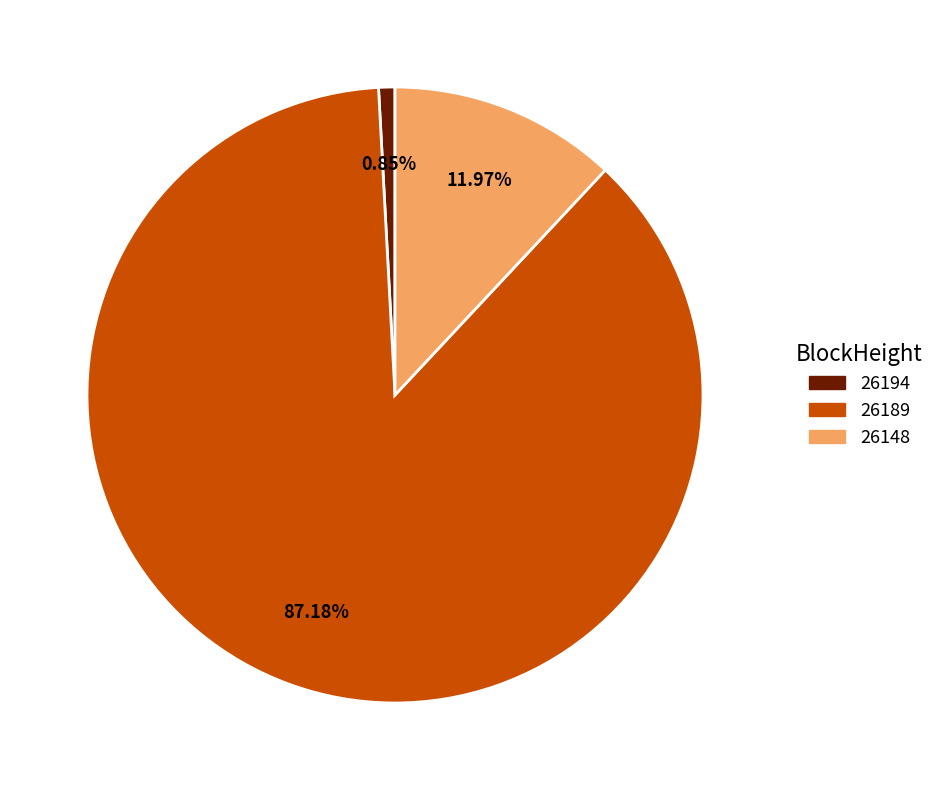

Do 26189 and 26148 together represent more than half of the pie?

Yes